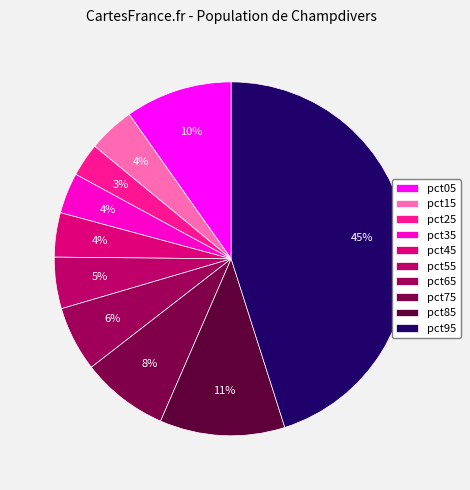

To the nearest percent, what is the difference between the pct25 and pct85 slice percentages?

8%